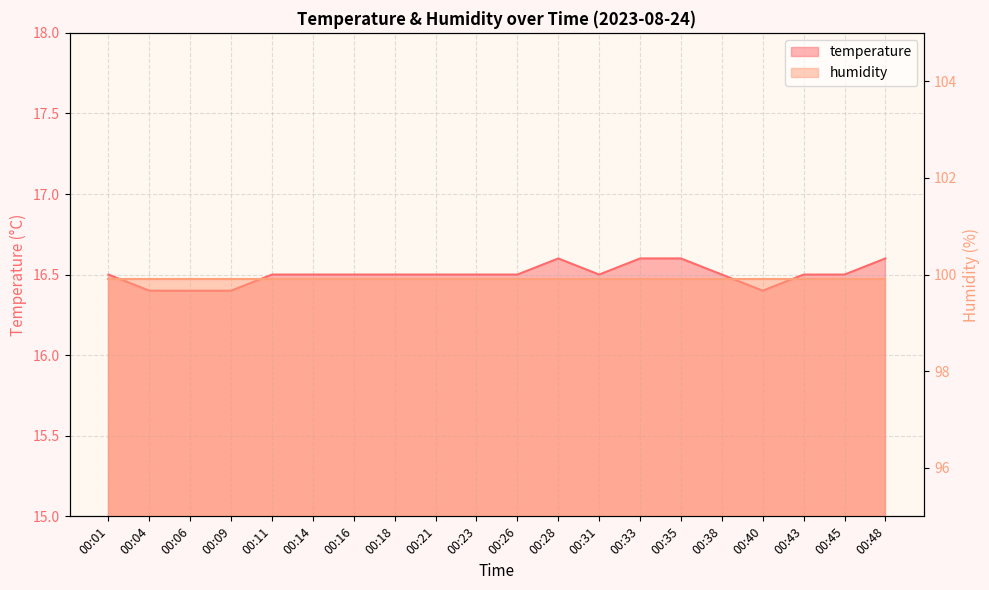

What is the difference between the maximum and minimum values?

0.2